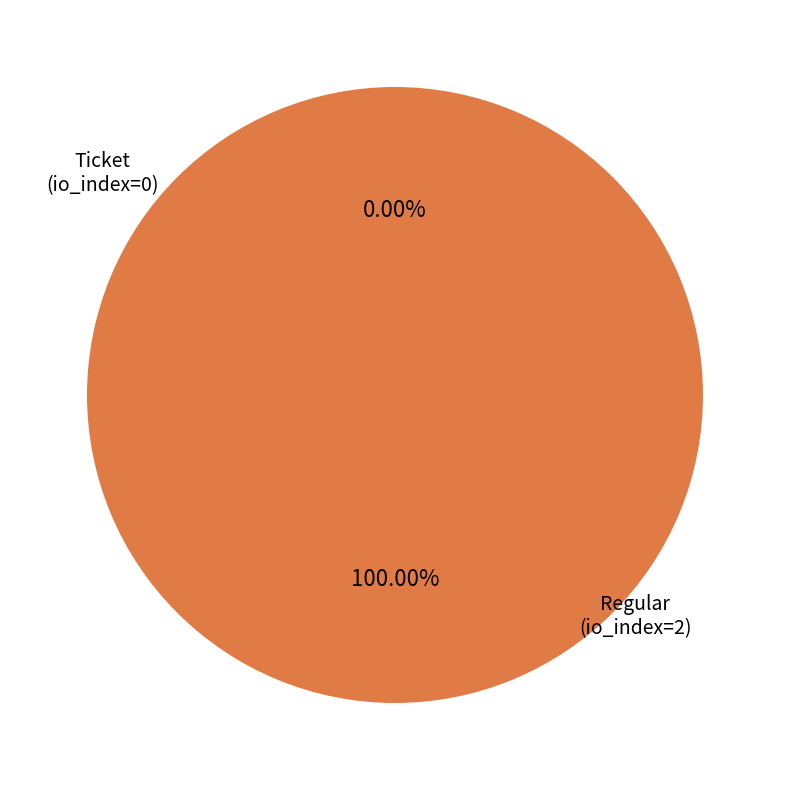

Which category has the smallest portion of the pie?

Ticket (io_index=0)